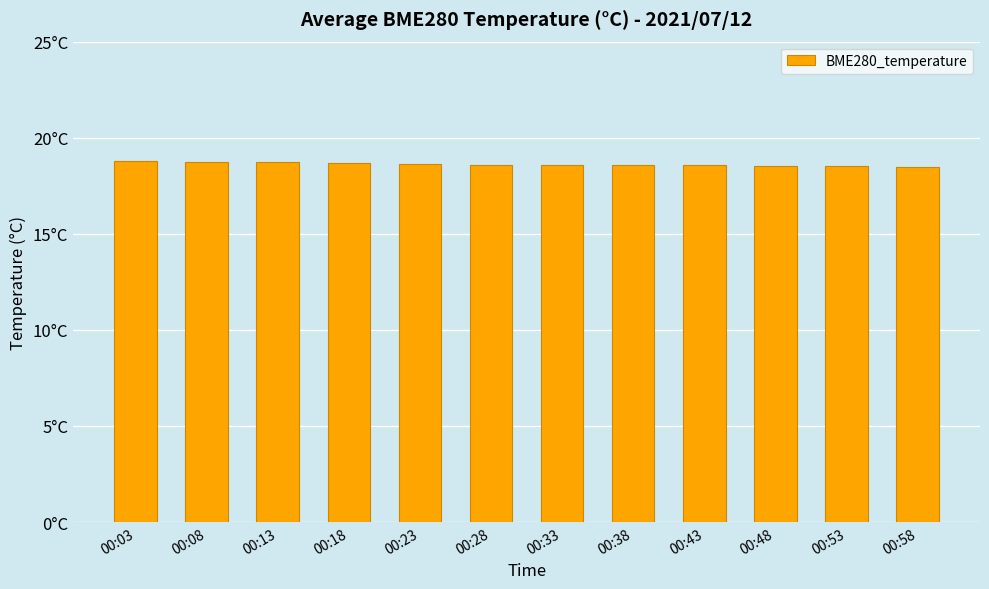

Are the bars horizontal?

No